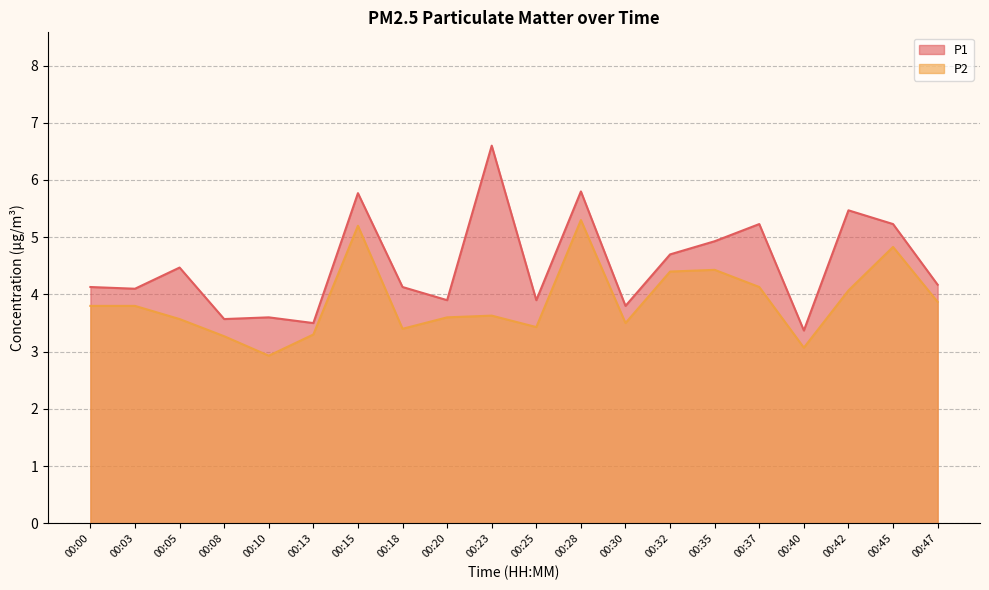

What is the value of the P2 point at the 8th from the left?

3.4